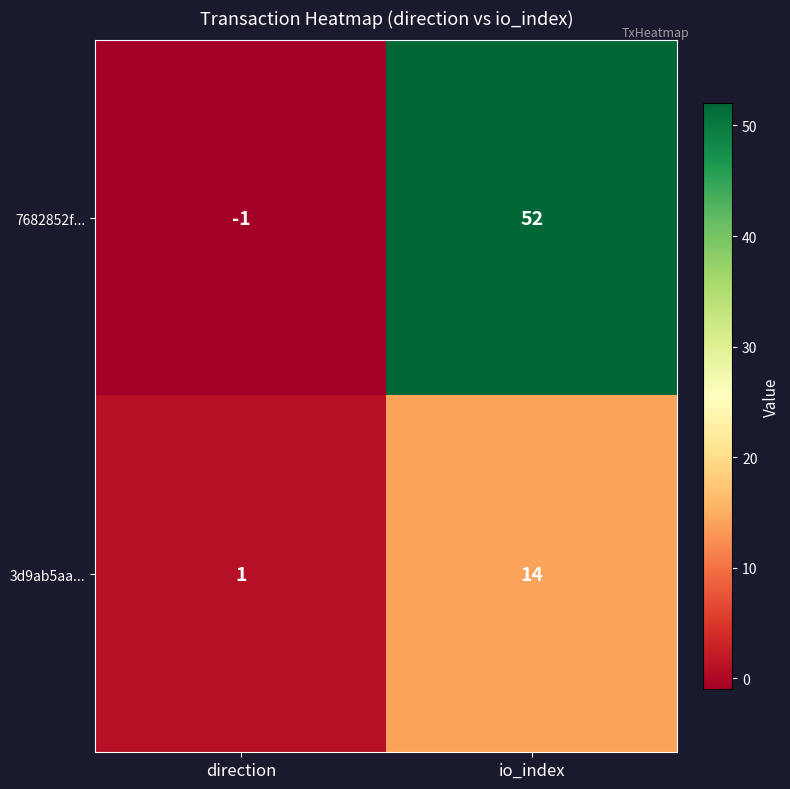

List the series in order of their overall mean, lowest first.

3d9ab5aa..., 7682852f...